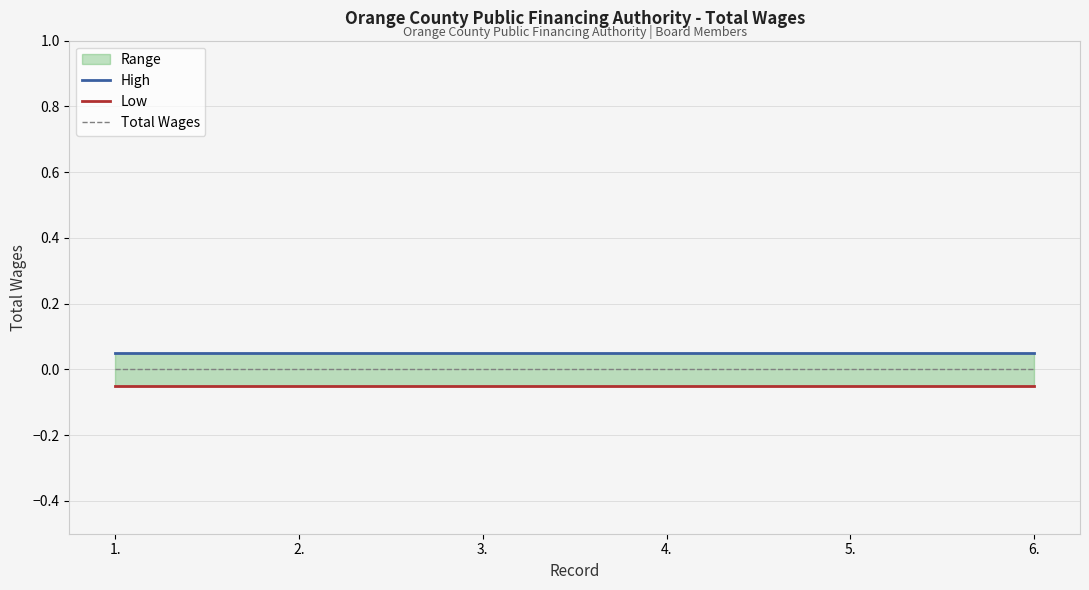

Which label corresponds to the smallest value in the chart?

1.